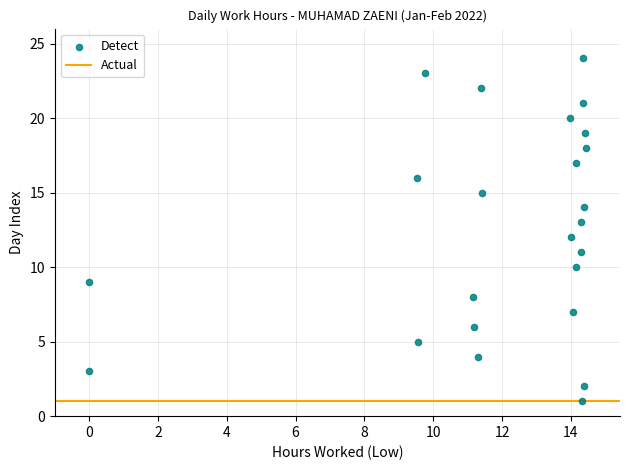

What is the range of Y values (max minus min)?

23